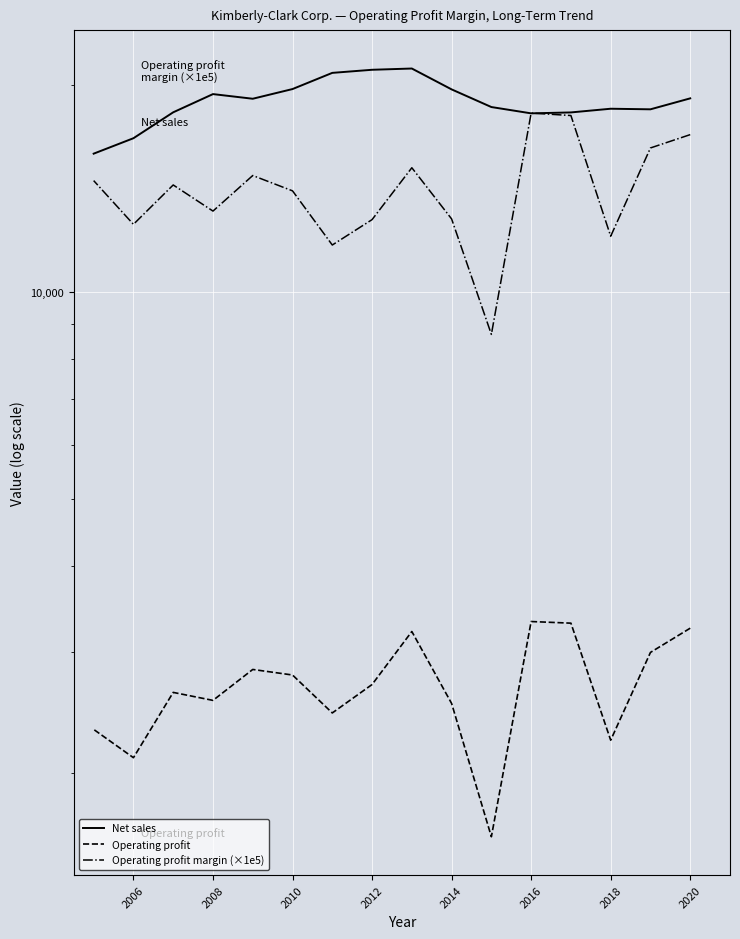

Which series has the largest total across all categories?

Net sales